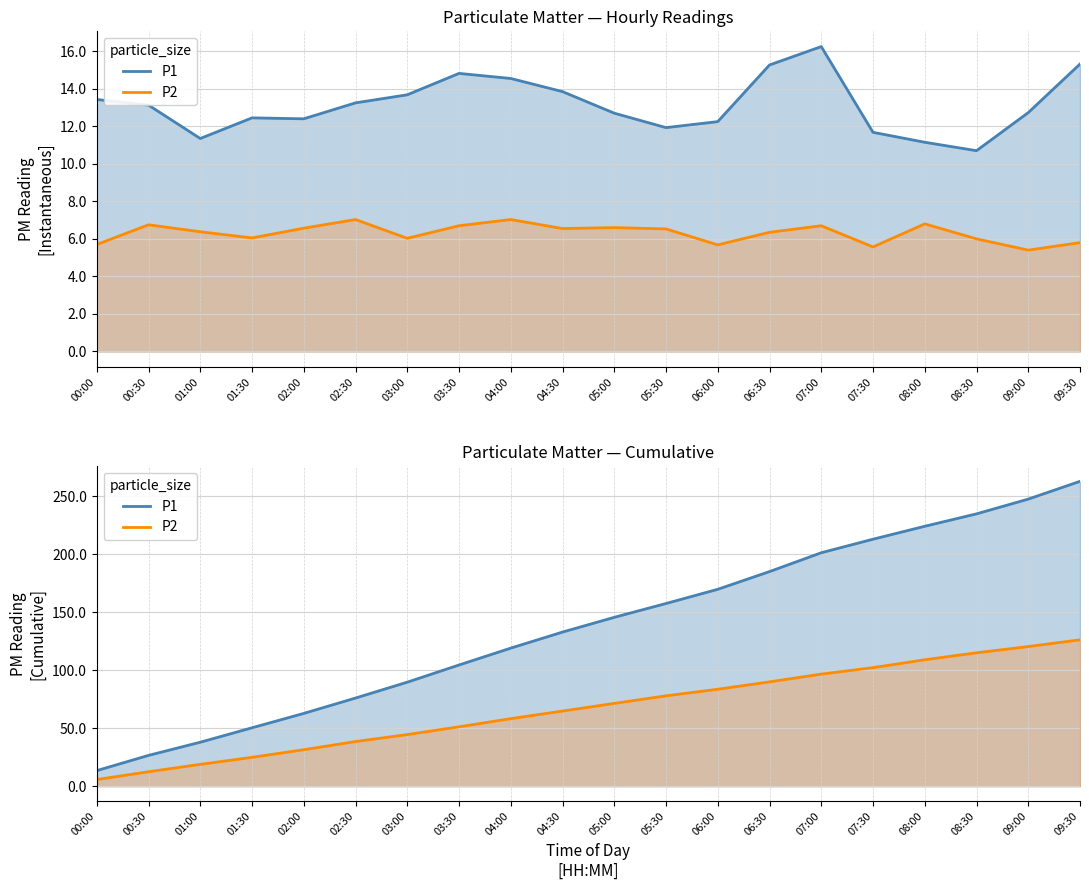

Is it true that P2 equals 99.9 at 04:30?

False